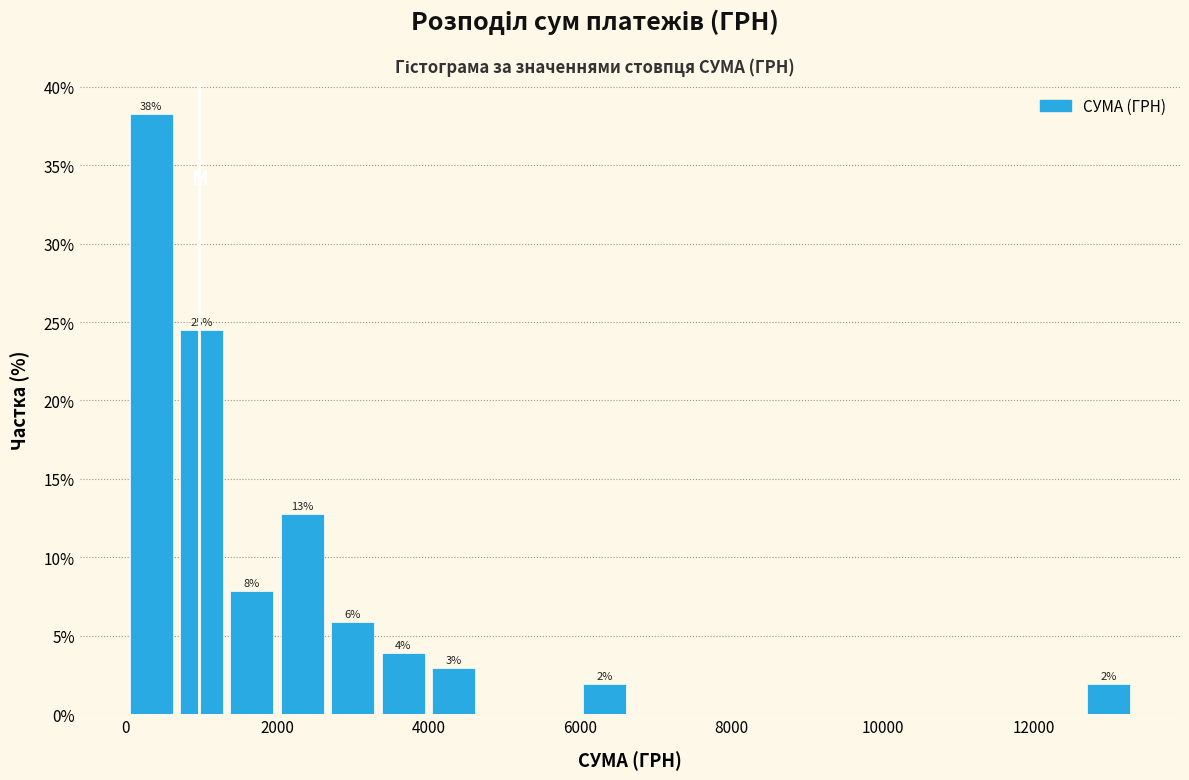

Read against the x-axis, roughly where is the centre of the tallest bar?

400